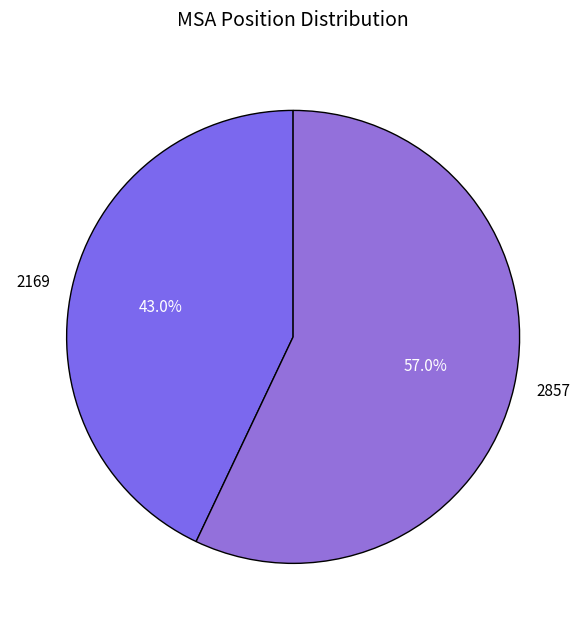

Rank the categories by value from highest to lowest.

2857, 2169